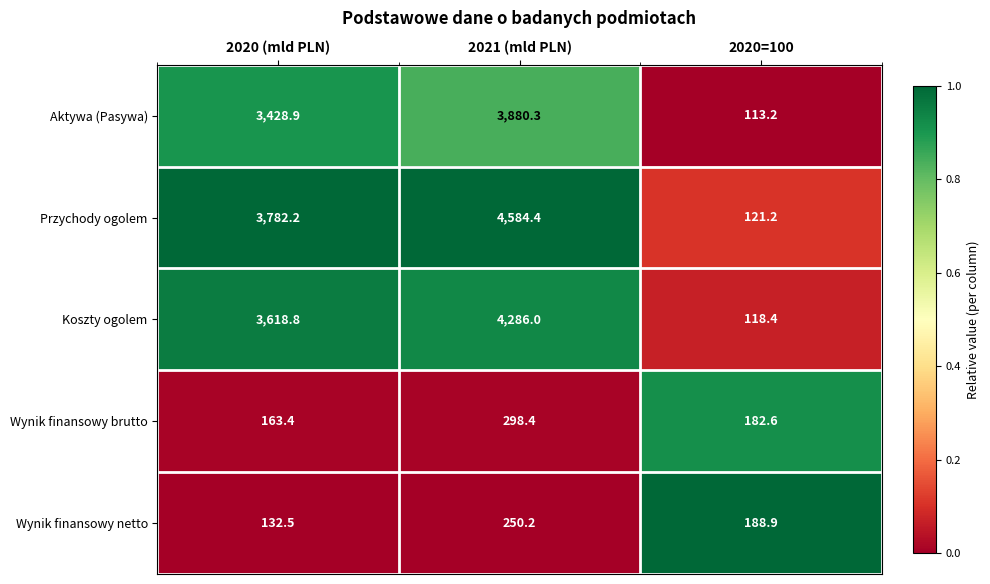

What is the difference between the maximum and second lowest values in the Koszty ogolem series?

667.2